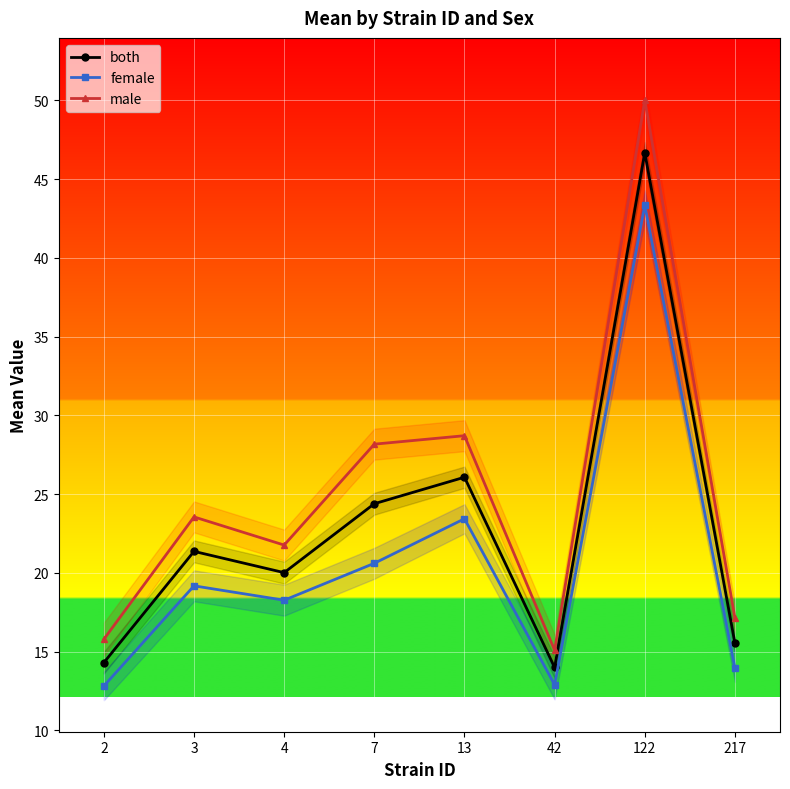

At 2, list the series in order from largest to smallest.

male, both, female